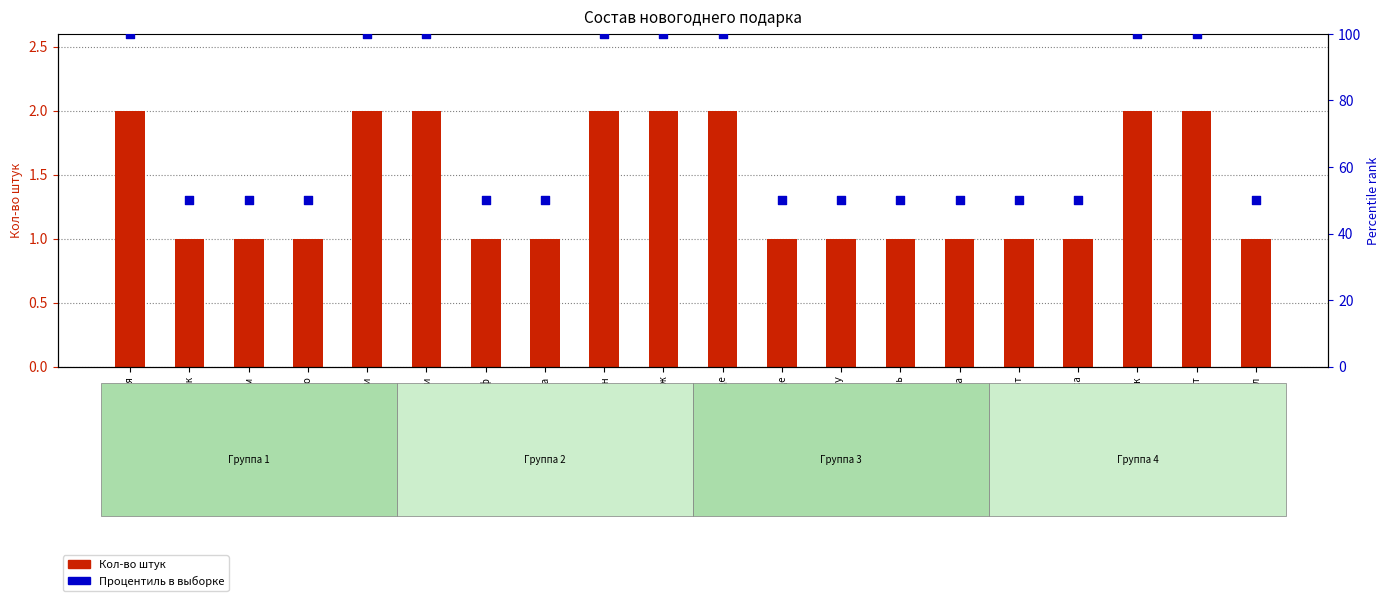

What are all the series names shown in the legend?

Кол-во штук, Процентиль в выборке